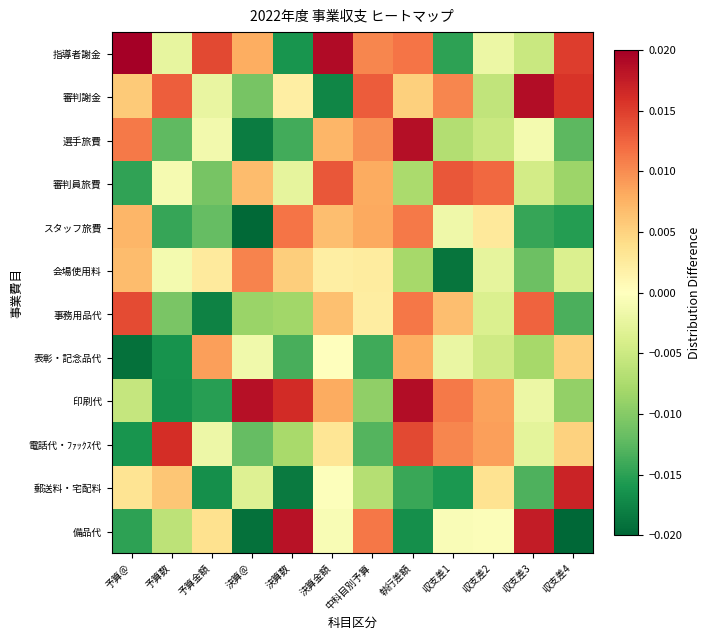

Reading left to right, what are all the values shown in this chart?

指導者謝金: 予算＠=0.0	予算数=-0.0	予算金額=0.0	決算＠=0.0	決算数=-0.0	決算金額=0.0	中科目別予算=0.0	執行差額=0.0	収支差1=-0.0	収支差2=-0.0	収支差3=-0.0	収支差4=0.0
審判謝金: 予算＠=0.0	予算数=0.0	予算金額=-0.0	決算＠=-0.0	決算数=0.0	決算金額=-0.0	中科目別予算=0.0	執行差額=0.0	収支差1=0.0	収支差2=-0.0	収支差3=0.0	収支差4=0.0
選手旅費: 予算＠=0.0	予算数=-0.0	予算金額=-0.0	決算＠=-0.0	決算数=-0.0	決算金額=0.0	中科目別予算=0.0	執行差額=0.0	収支差1=-0.0	収支差2=-0.0	収支差3=-0.0	収支差4=-0.0
審判員旅費: 予算＠=-0.0	予算数=-0.0	予算金額=-0.0	決算＠=0.0	決算数=-0.0	決算金額=0.0	中科目別予算=0.0	執行差額=-0.0	収支差1=0.0	収支差2=0.0	収支差3=-0.0	収支差4=-0.0
スタッフ旅費: 予算＠=0.0	予算数=-0.0	予算金額=-0.0	決算＠=-0.0	決算数=0.0	決算金額=0.0	中科目別予算=0.0	執行差額=0.0	収支差1=-0.0	収支差2=0.0	収支差3=-0.0	収支差4=-0.0
会場使用料: 予算＠=0.0	予算数=-0.0	予算金額=0.0	決算＠=0.0	決算数=0.0	決算金額=0.0	中科目別予算=0.0	執行差額=-0.0	収支差1=-0.0	収支差2=-0.0	収支差3=-0.0	収支差4=-0.0
事務用品代: 予算＠=0.0	予算数=-0.0	予算金額=-0.0	決算＠=-0.0	決算数=-0.0	決算金額=0.0	中科目別予算=0.0	執行差額=0.0	収支差1=0.0	収支差2=-0.0	収支差3=0.0	収支差4=-0.0
表彰・記念品代: 予算＠=-0.0	予算数=-0.0	予算金額=0.0	決算＠=-0.0	決算数=-0.0	決算金額=0.0	中科目別予算=-0.0	執行差額=0.0	収支差1=-0.0	収支差2=-0.0	収支差3=-0.0	収支差4=0.0
印刷代: 予算＠=-0.0	予算数=-0.0	予算金額=-0.0	決算＠=0.0	決算数=0.0	決算金額=0.0	中科目別予算=-0.0	執行差額=0.0	収支差1=0.0	収支差2=0.0	収支差3=-0.0	収支差4=-0.0
電話代・ﾌｧｯｸｽ代: 予算＠=-0.0	予算数=0.0	予算金額=-0.0	決算＠=-0.0	決算数=-0.0	決算金額=0.0	中科目別予算=-0.0	執行差額=0.0	収支差1=0.0	収支差2=0.0	収支差3=-0.0	収支差4=0.0
郵送料・宅配料: 予算＠=0.0	予算数=0.0	予算金額=-0.0	決算＠=-0.0	決算数=-0.0	決算金額=-0.0	中科目別予算=-0.0	執行差額=-0.0	収支差1=-0.0	収支差2=0.0	収支差3=-0.0	収支差4=0.0
備品代: 予算＠=-0.0	予算数=-0.0	予算金額=0.0	決算＠=-0.0	決算数=0.0	決算金額=-0.0	中科目別予算=0.0	執行差額=-0.0	収支差1=-0.0	収支差2=-0.0	収支差3=0.0	収支差4=-0.0